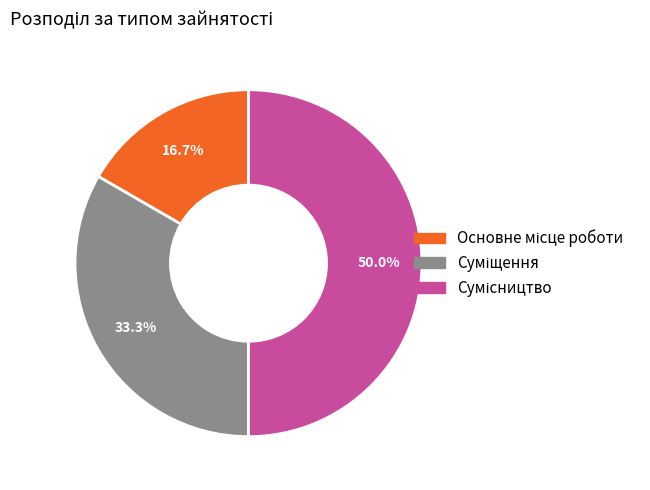

To the nearest percent, what portion does Сумісництво represent?

50%